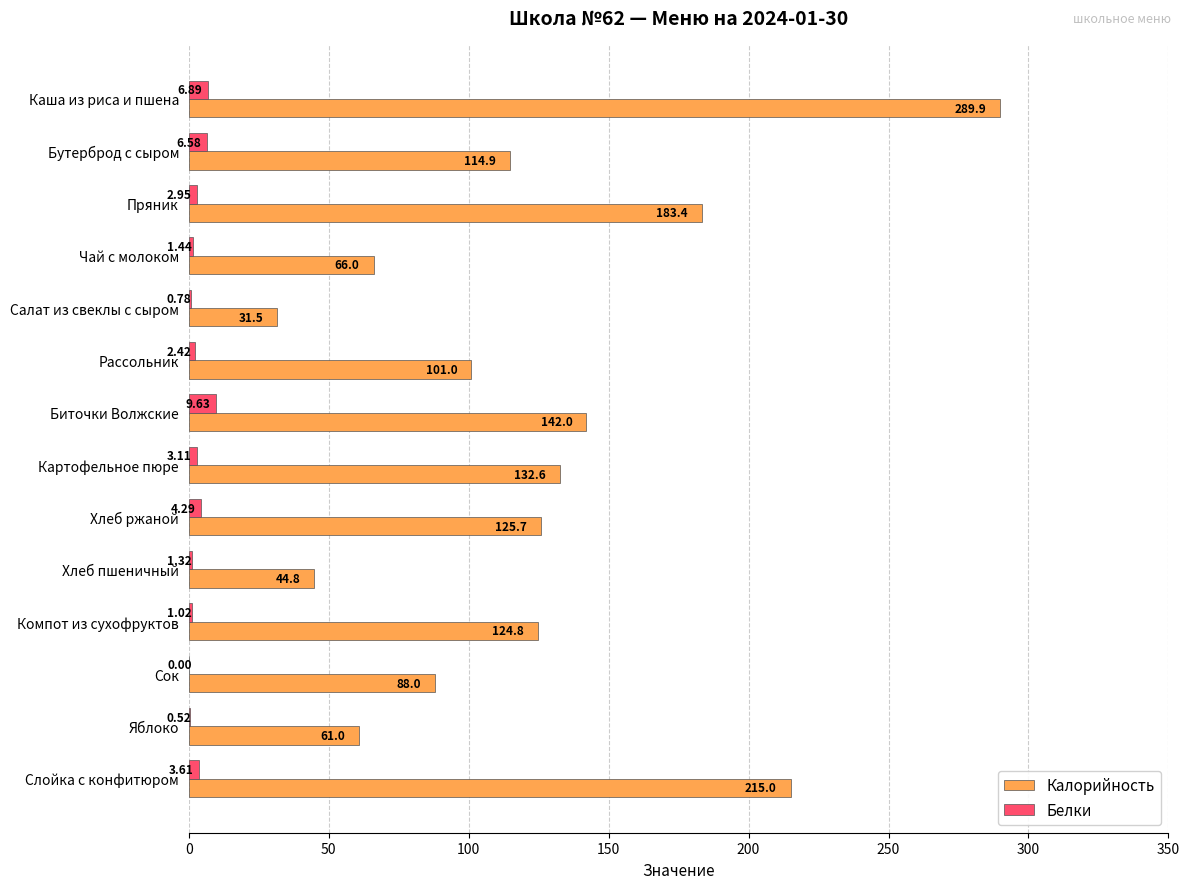

Which label corresponds to the largest value in the chart?

Каша из риса и пшена